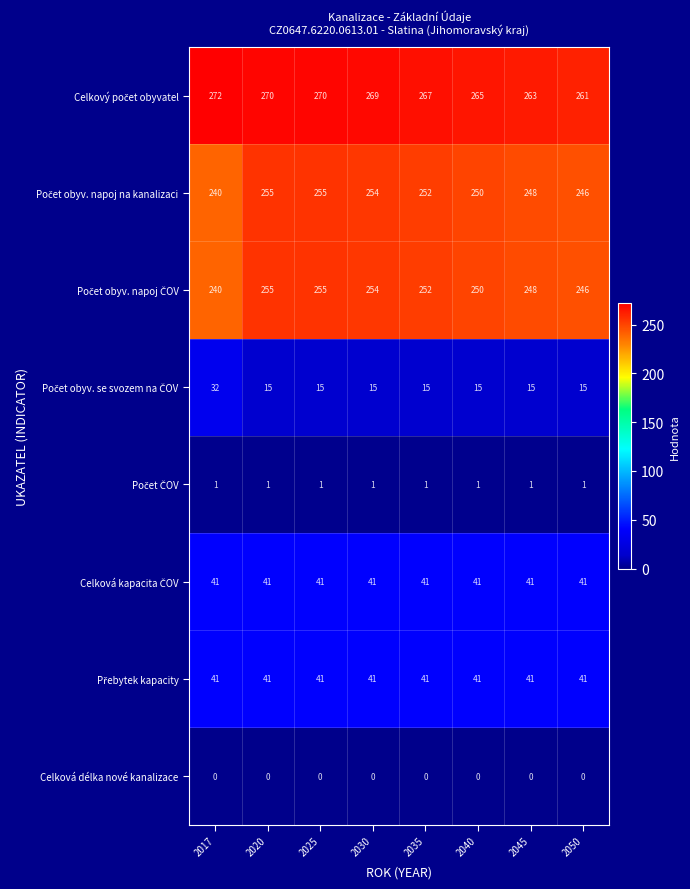

At how many categories does at least one series exceed 37?

8